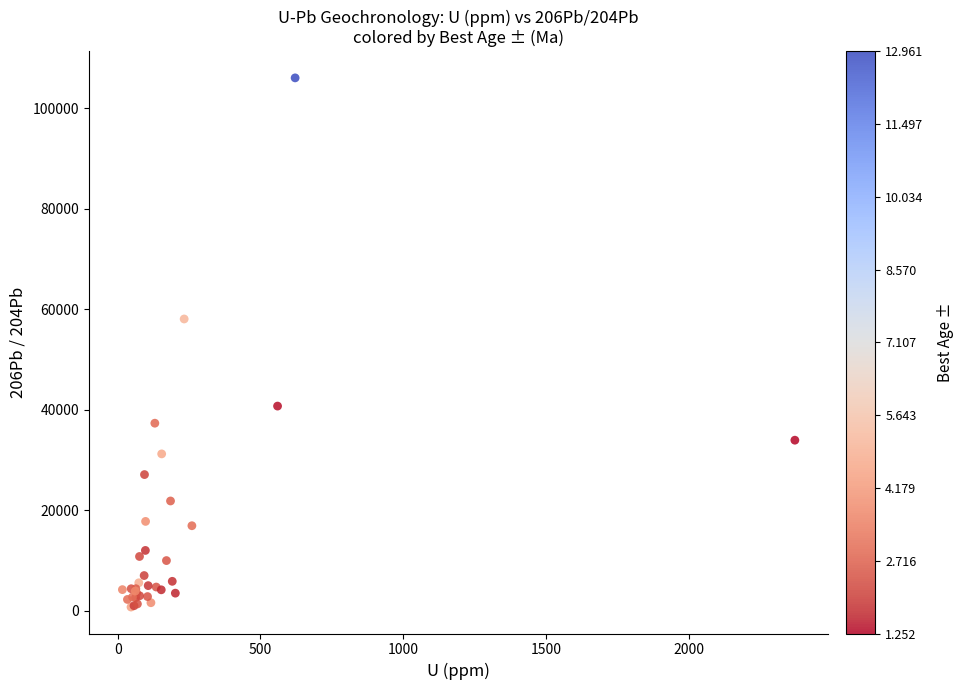

What Y value in the scatter plot is closest to 53412?

58085.2